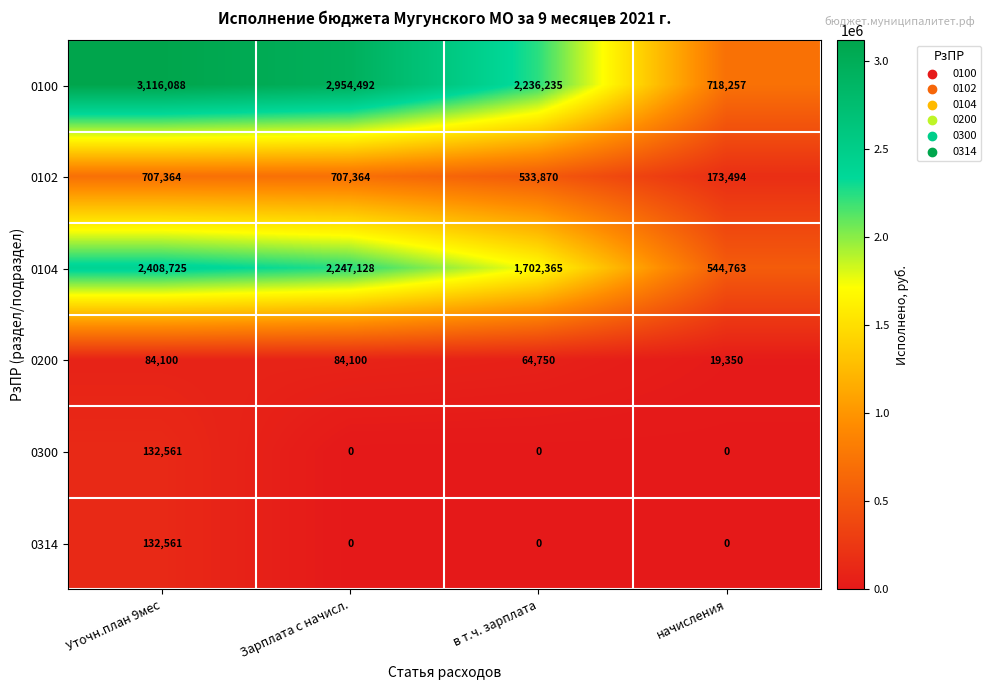

What is the total value across all series at Уточн.план 9мес?

6581399